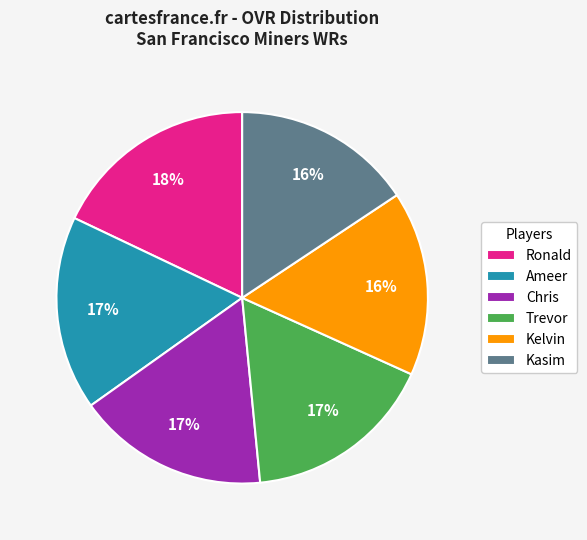

Which category has the biggest portion of the pie?

Ronald